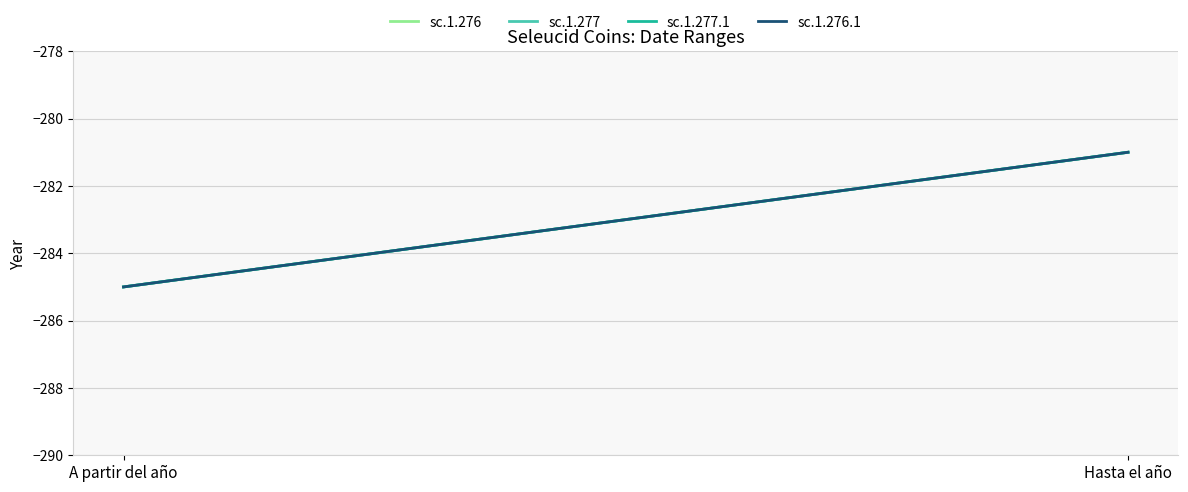

The sc.1.276.1 series shows -482 at A partir del año. True or false?

False